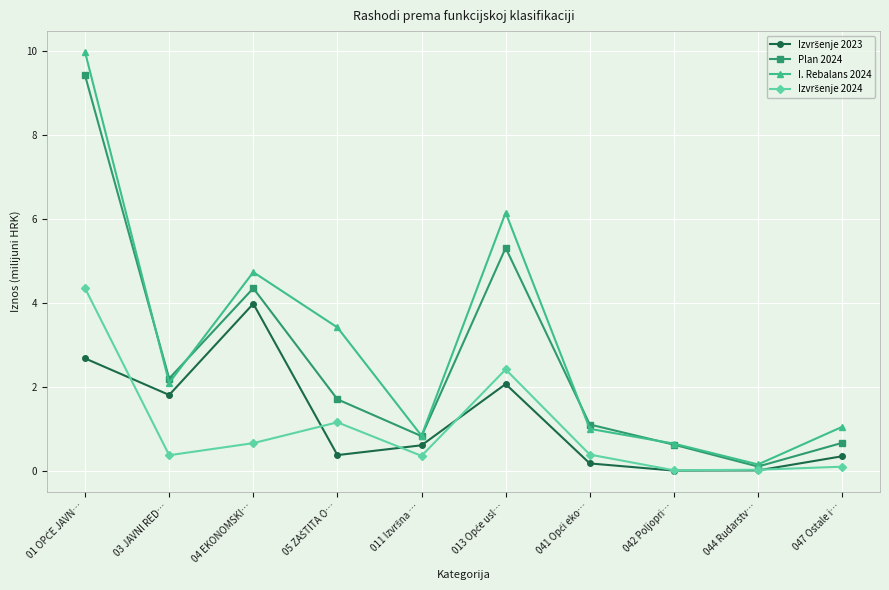

What is the value of the Plan 2024 point at the 5th from the left?

0.8